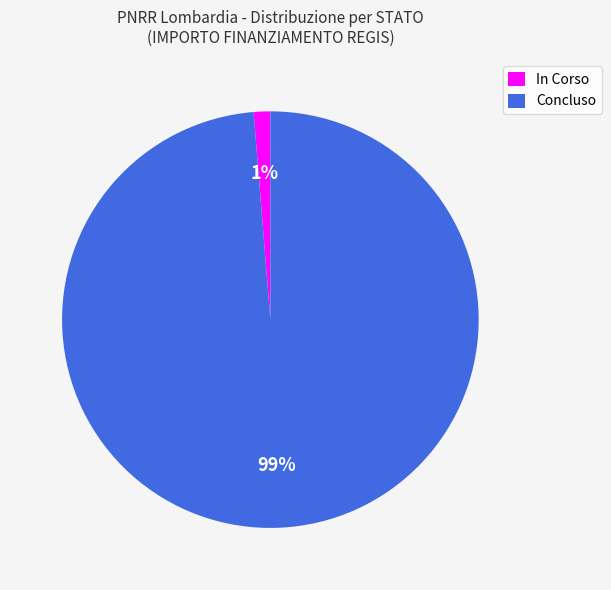

Rank the categories by value from lowest to highest.

In Corso, Concluso